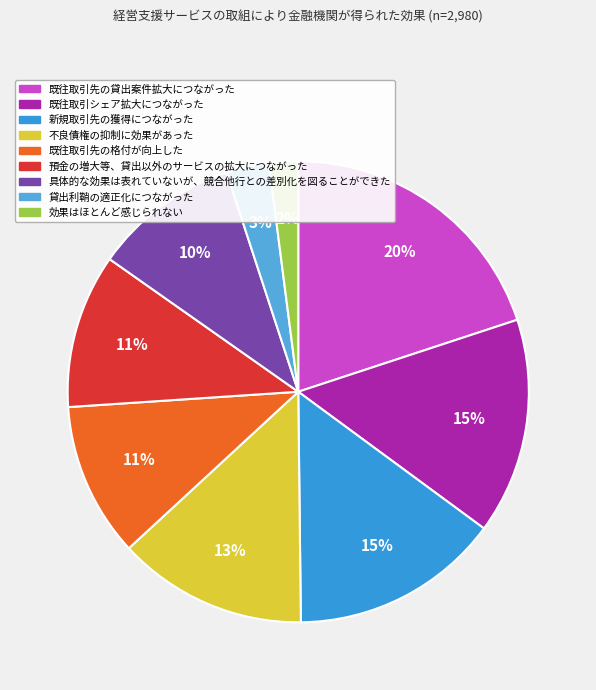

To the nearest percent, what percentage of the pie is 具体的な効果は表れていないが、競合他行との差別化を図ることができた?

10%